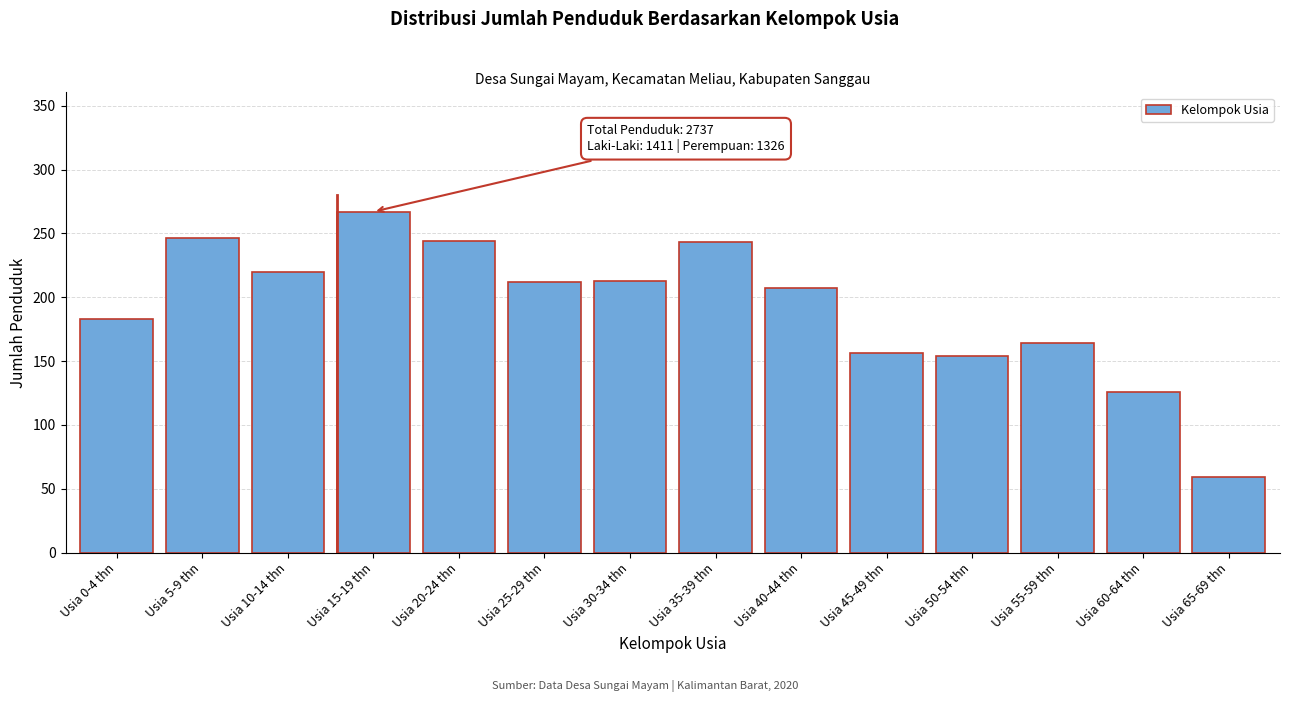

Read the value at Usia 0-4 thn.

183